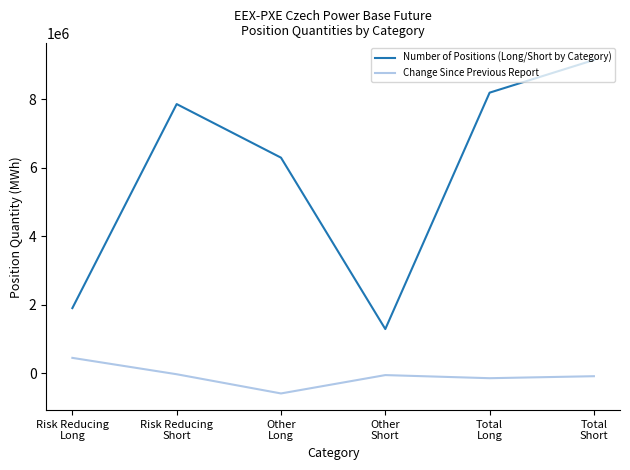

What are all the series names shown in the legend?

Number of Positions (Long/Short by Category), Change Since Previous Report